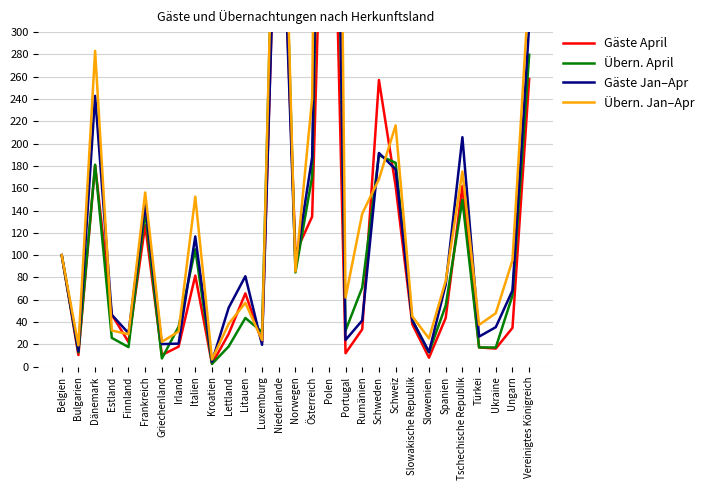

What position from the right is Vereinigtes Königreich?

1